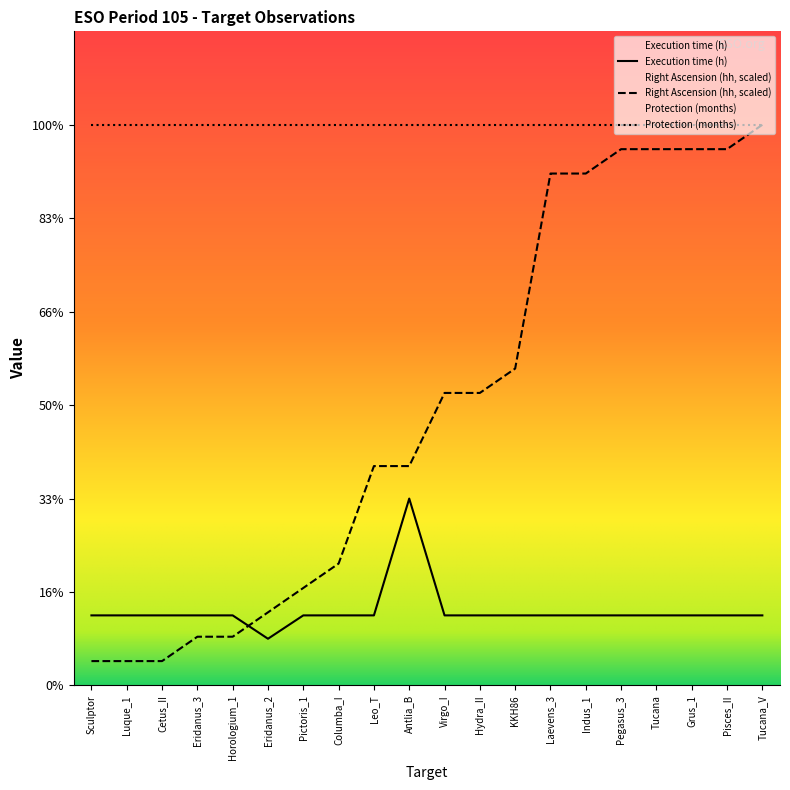

How many times do Execution time (h) and Right Ascension (hh) cross each other?

1